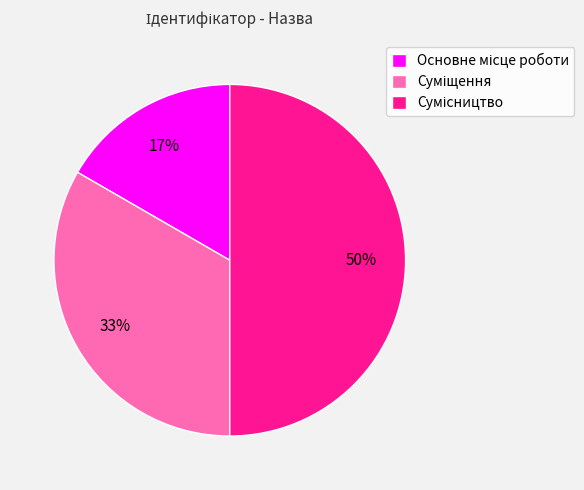

To the nearest percent, what is the difference between the largest and smallest slice percentages?

33%